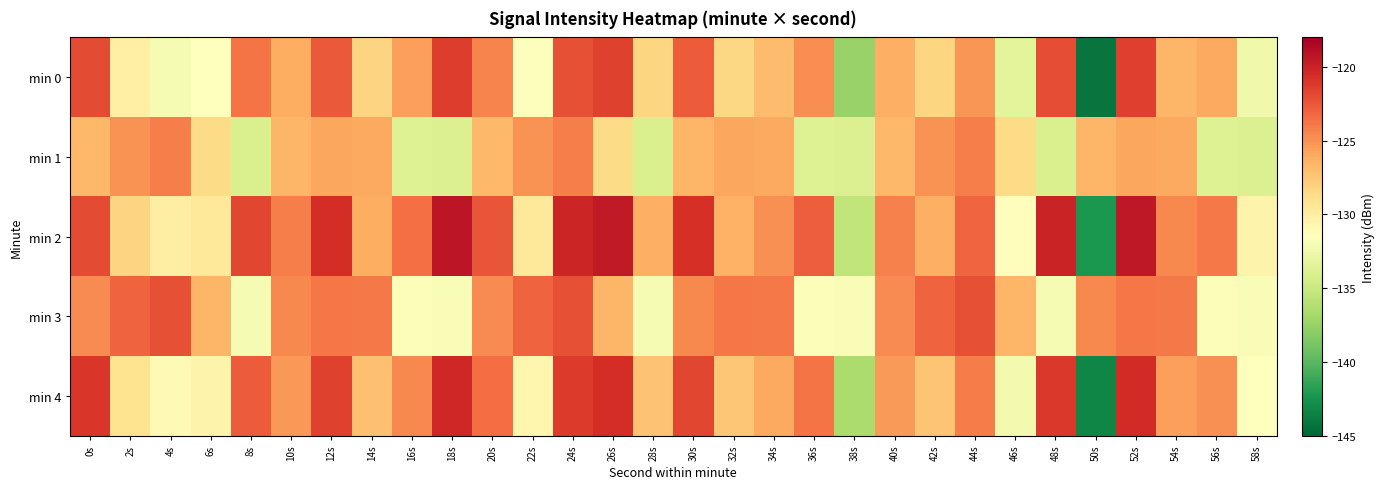

At which category does the chart reach its minimum across all series?

50s